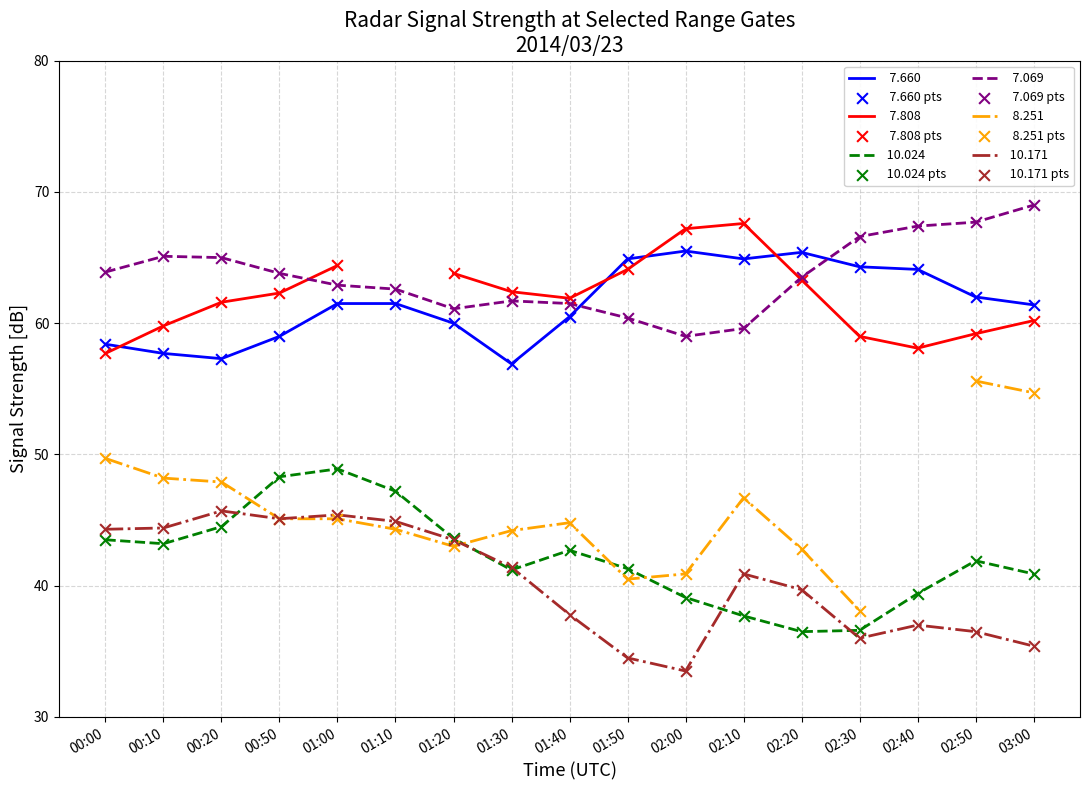

Which series has the largest Y range (max minus min)?

 10.024